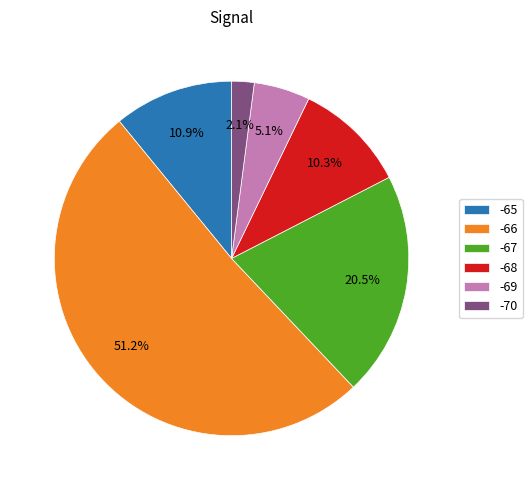

Between -70 and -65, which is larger?

-65